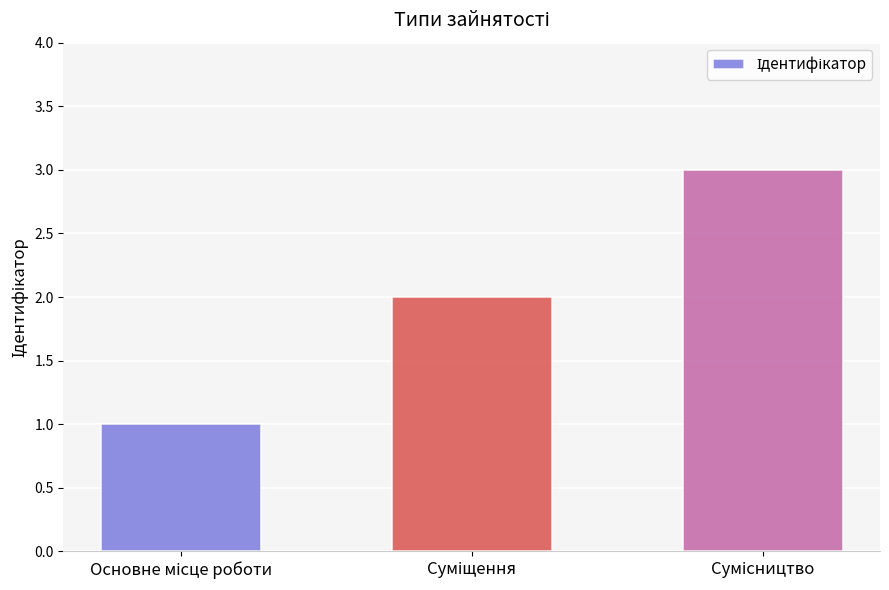

What is the maximum value shown in the chart?

3